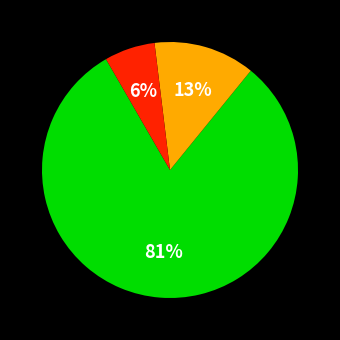

Is there any slice that represents more than half of the pie?

Yes